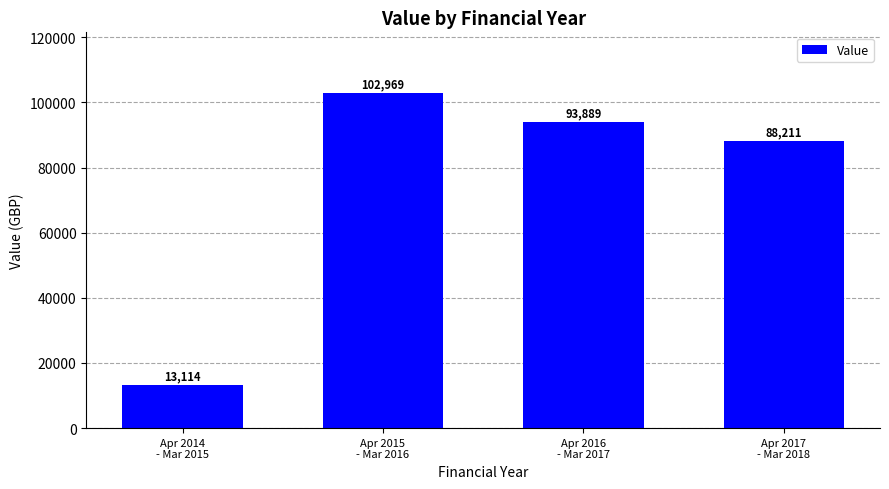

What is the difference between the maximum and second lowest values?

14757.6